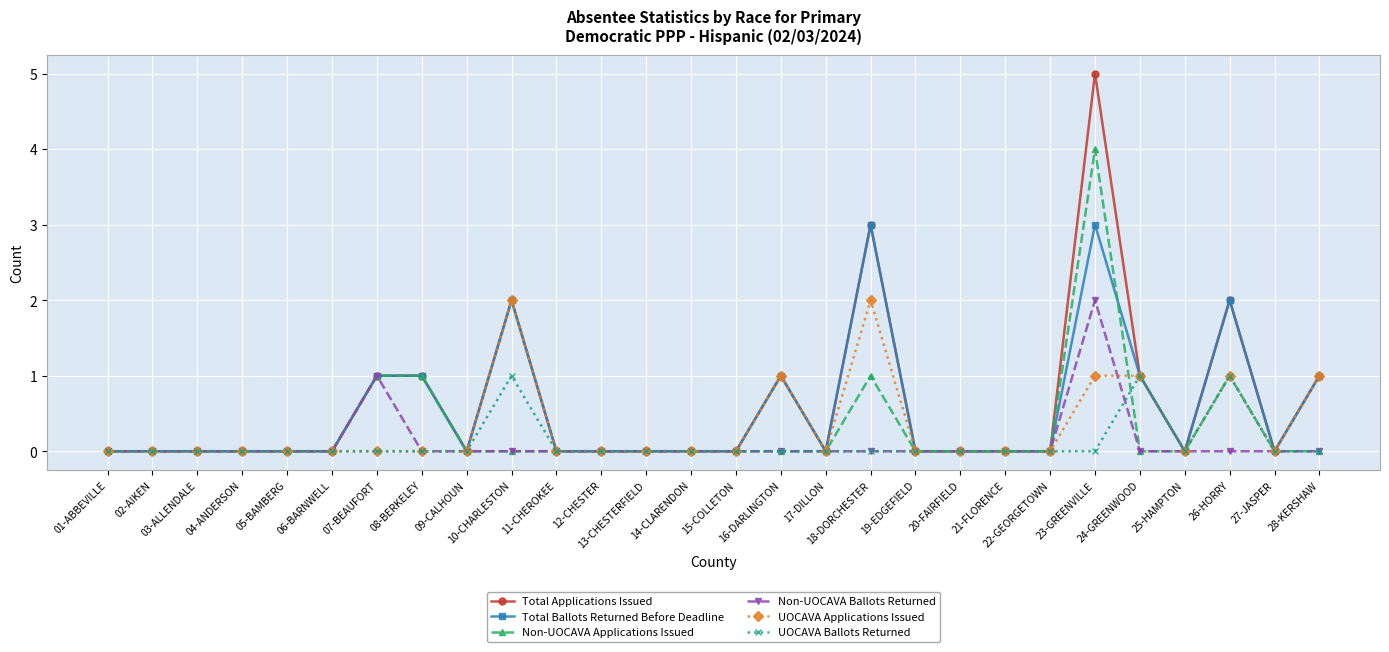

Between 16-DARLINGTON and 17-DILLON, which series saw the biggest shift?

Total Applications Issued